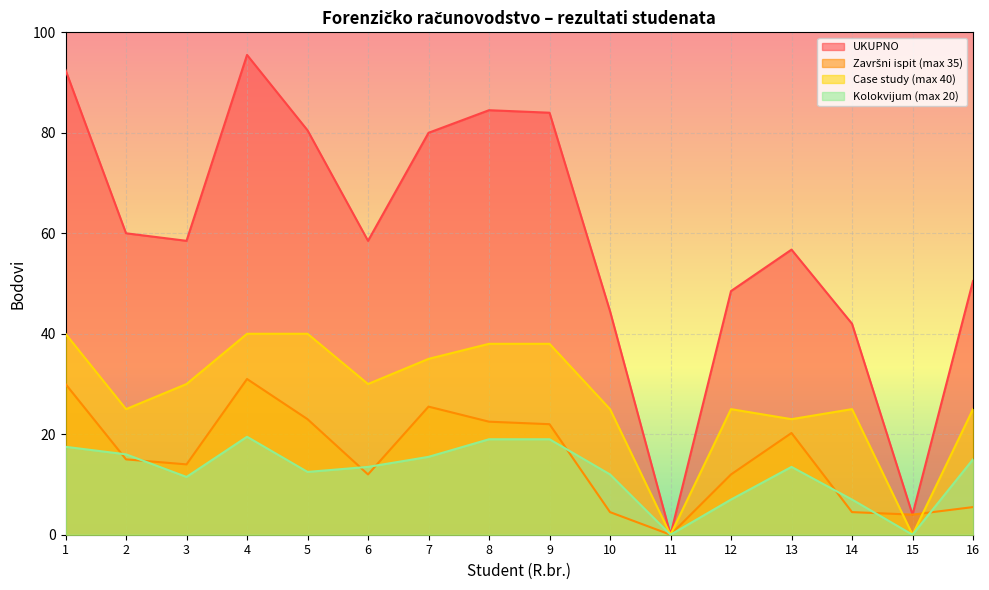

Which series has the largest total across all categories?

UKUPNO